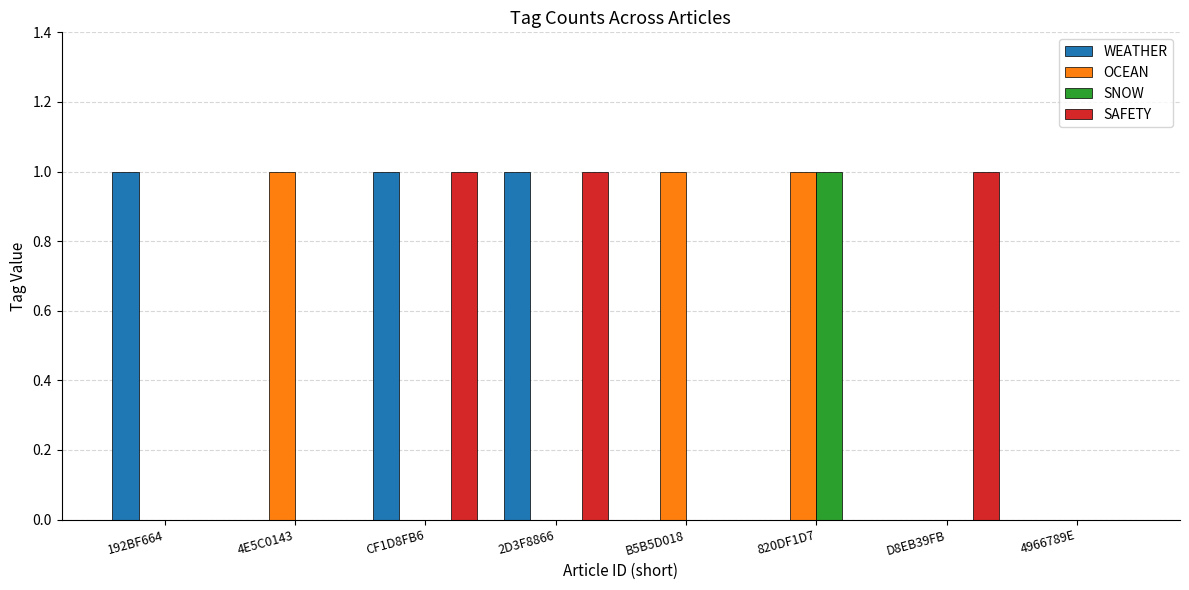

The SNOW series shows 1 at 4E5C0143. True or false?

False